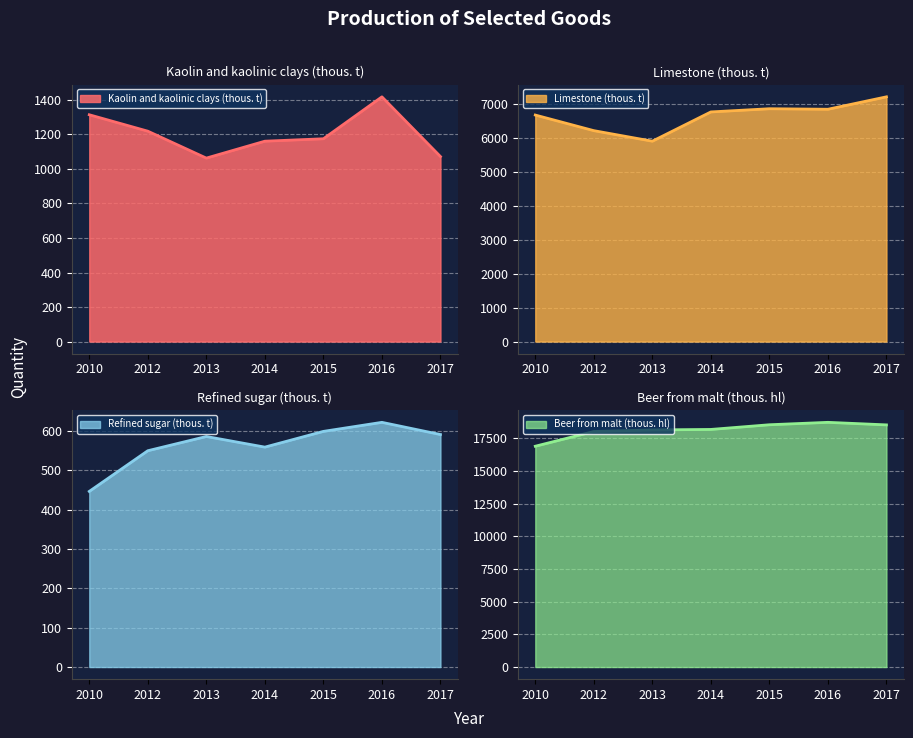

What is the sum of the Refined sugar (thous. t) values at 2010 and 2016?

1068.5